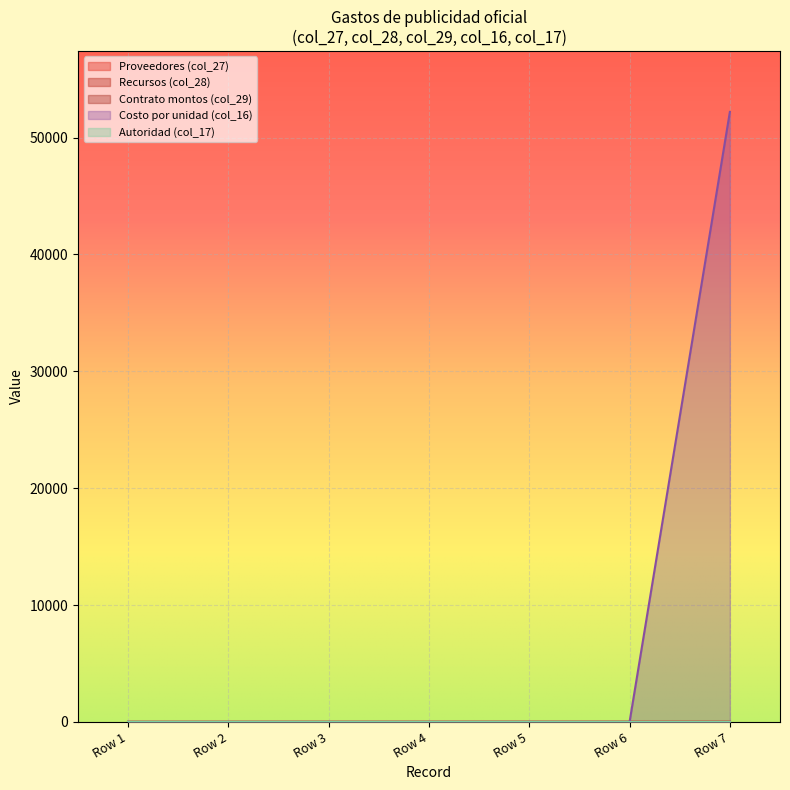

What is the greatest value displayed?

52200